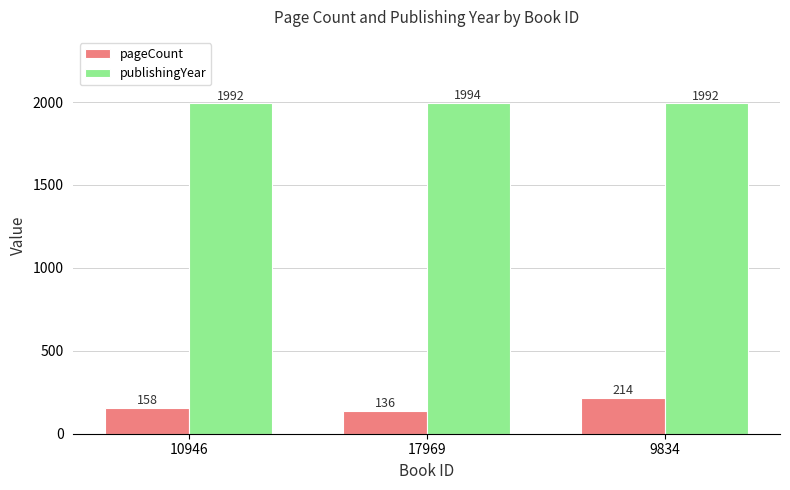

What is the maximum value shown in the chart?

1994